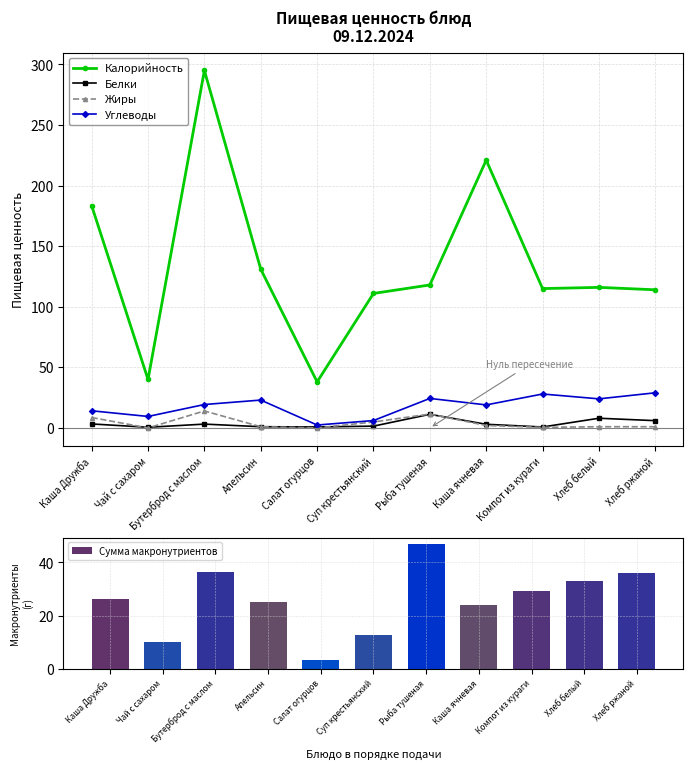

Where is Сумма макронутриентов nearest to the value 25?

Апельсин